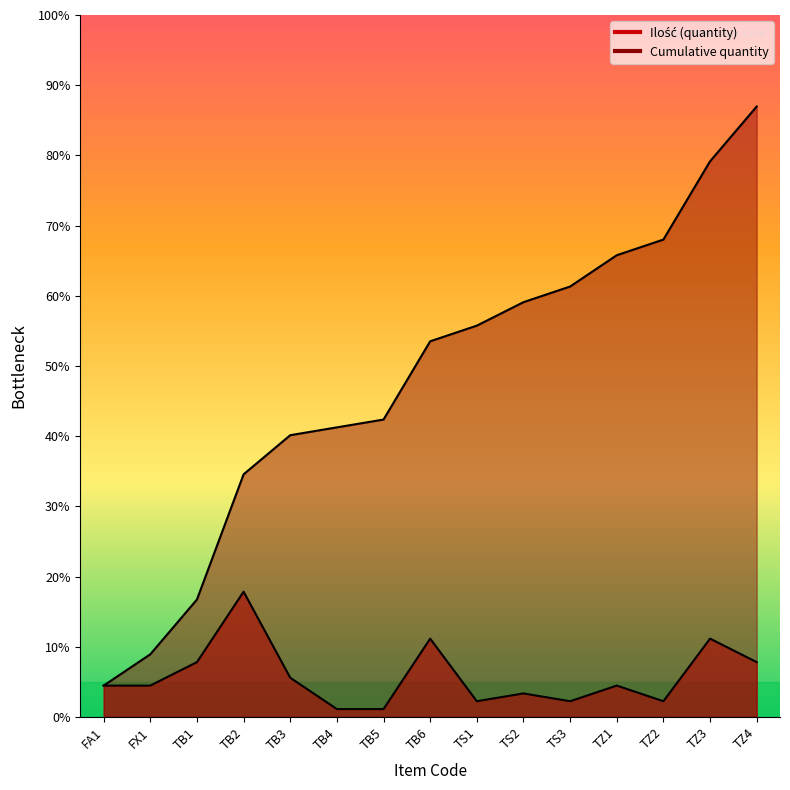

Where is the first local minimum for Ilość (quantity)?

TS1